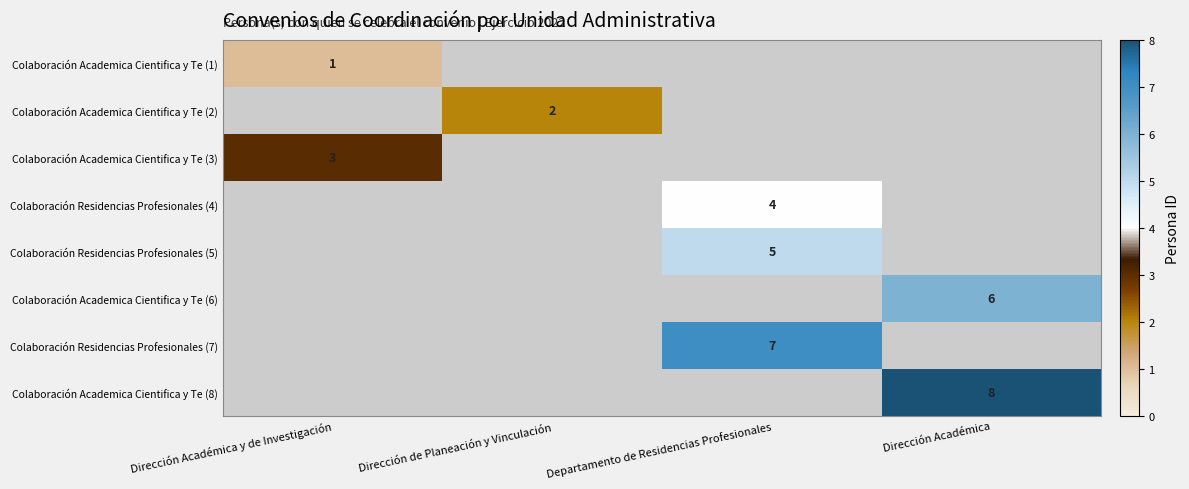

The Colaboración Residencias Profesionales (4) series shows 4 at Departamento de Residencias Profesionales. True or false?

True